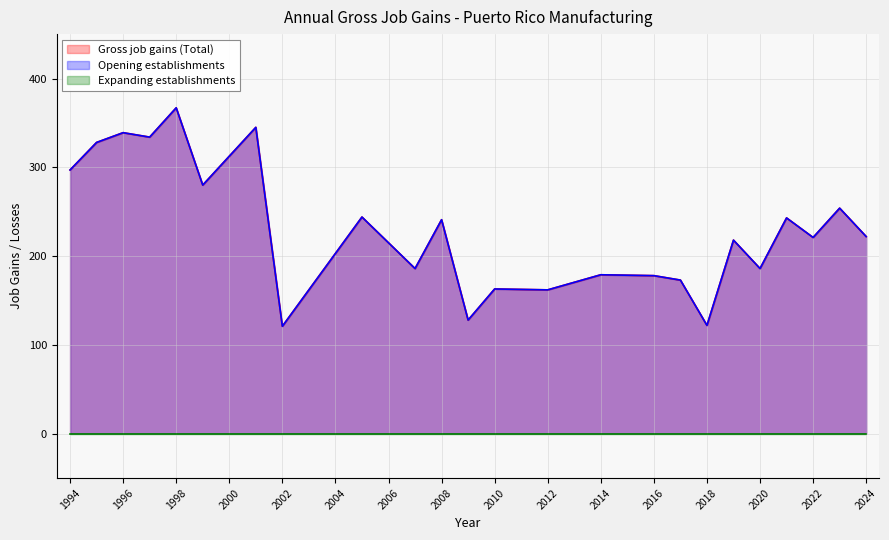

Is it true that Gross job gains (Total) equals 221 at 2022?

True